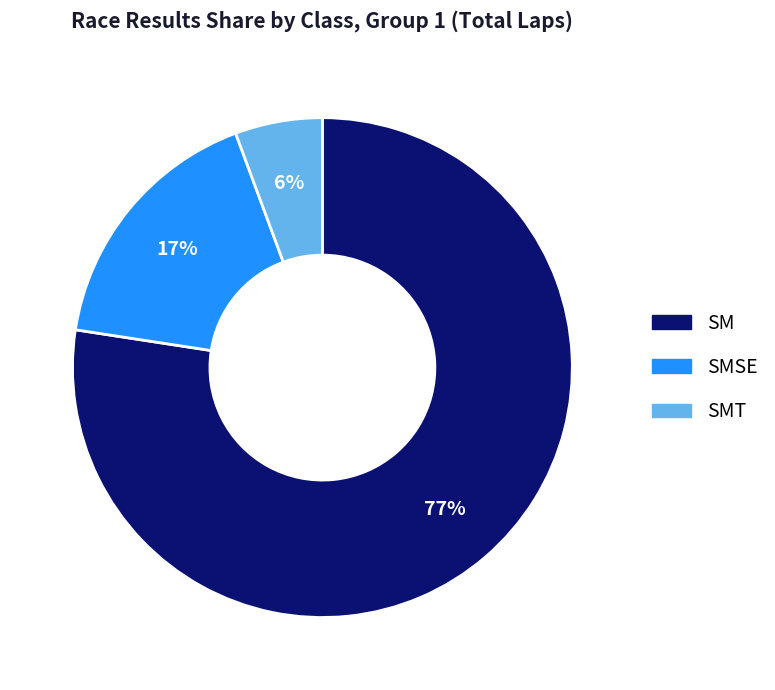

Is there a majority slice in this chart?

Yes